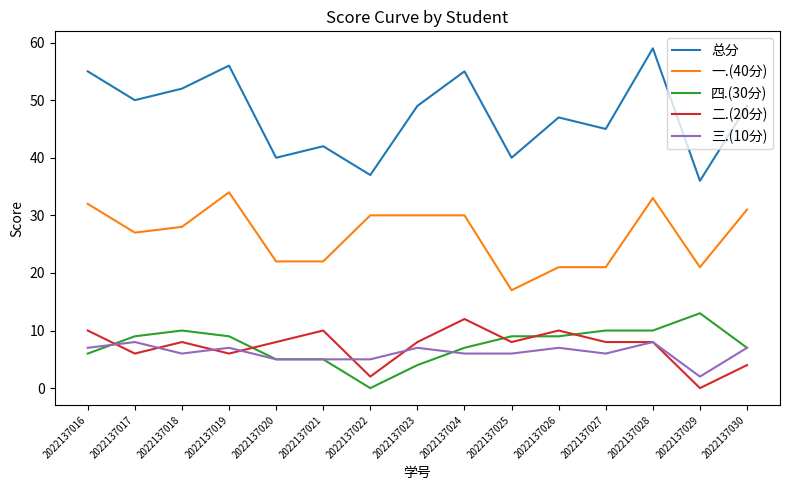

True or false: 四.(30分) and 一.(40分) intersect in this chart.

False